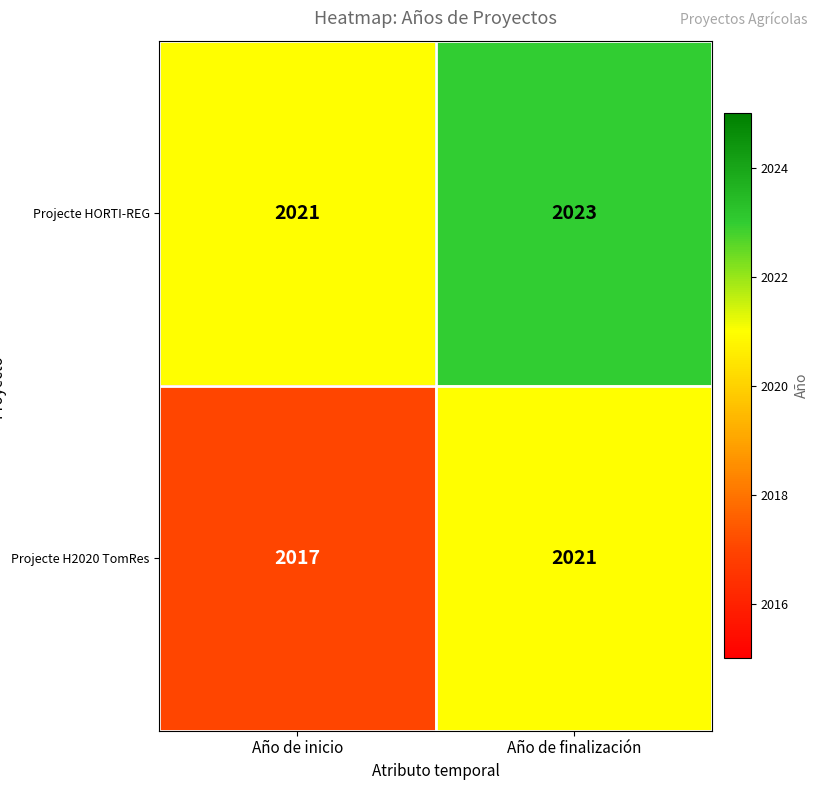

At Año de finalización, list the series in order from largest to smallest.

Projecte HORTI-REG, Projecte H2020 TomRes